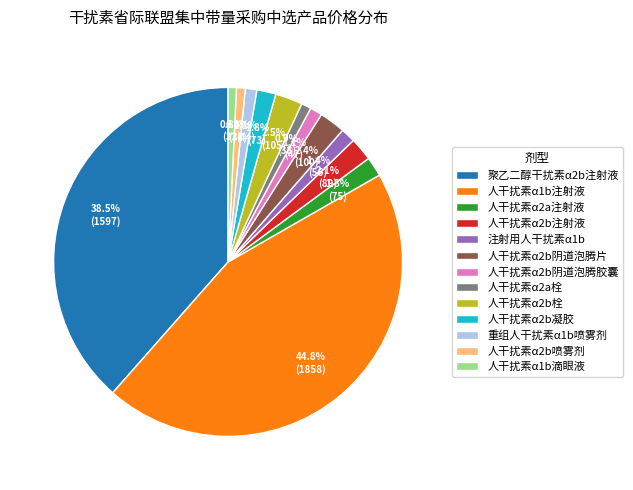

What is the ratio of the value at 人干扰素α2a注射液 to the value at 人干扰素α2b栓?

0.7